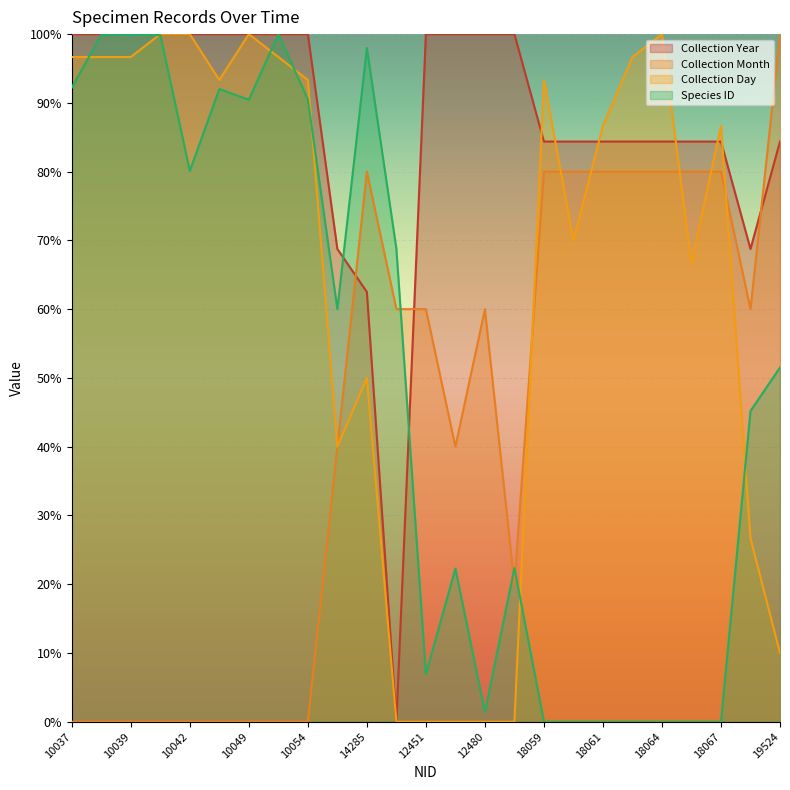

What is the value of the Species ID point at the 15th from the left?

1.4